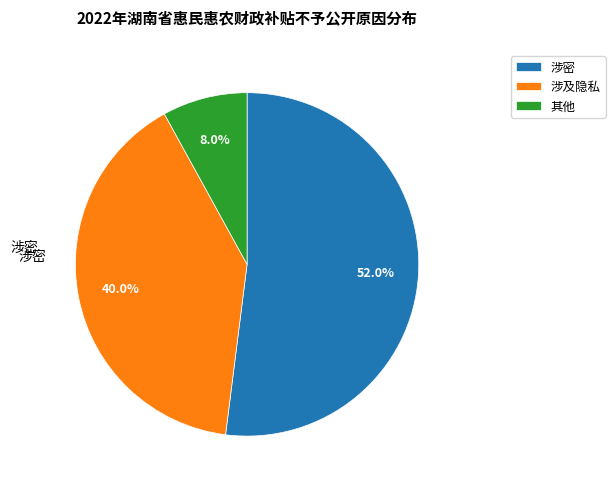

How many slices are in this pie chart?

3